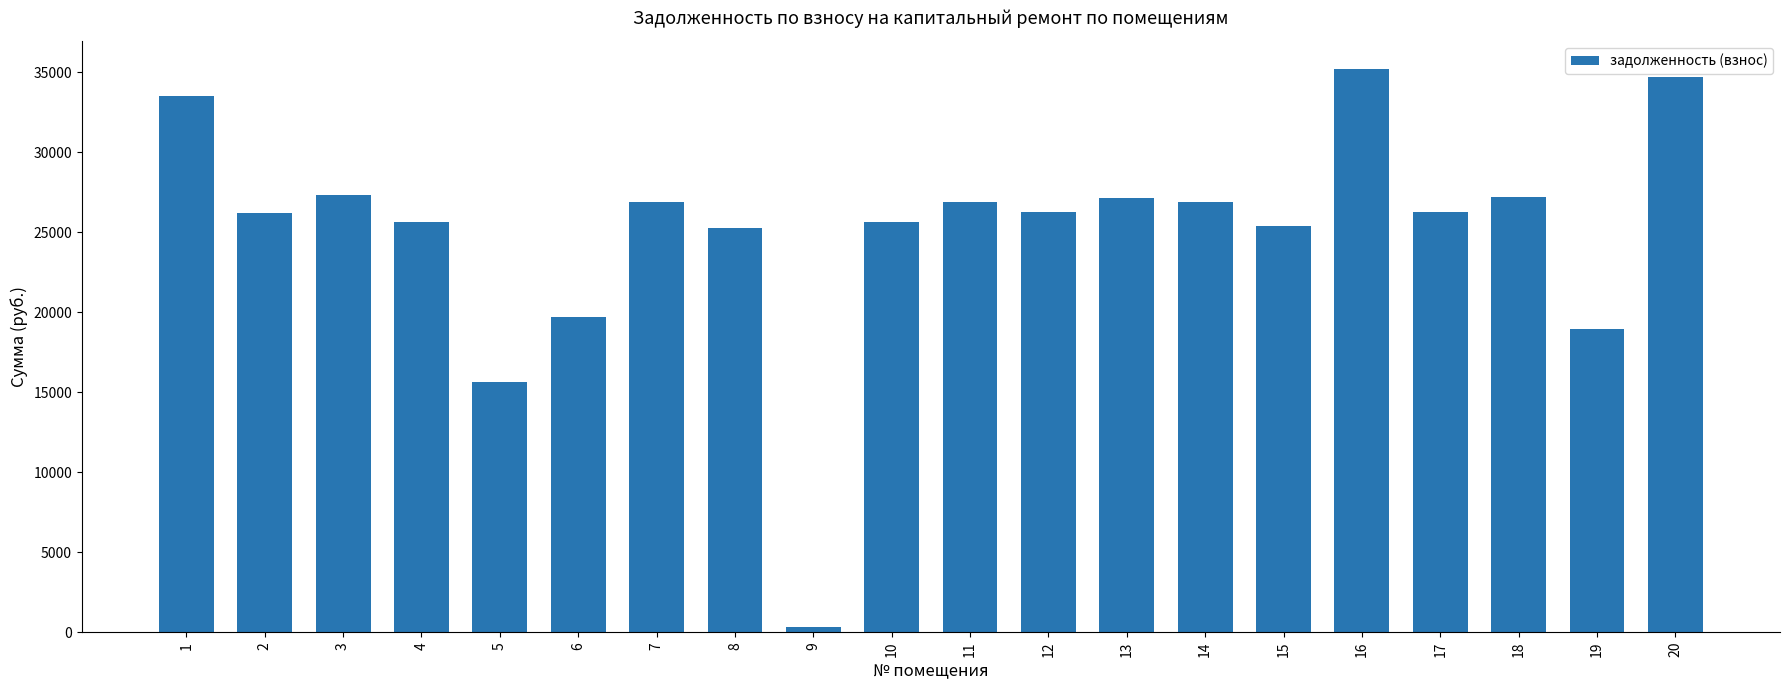

Read the value at 8.

25298.7